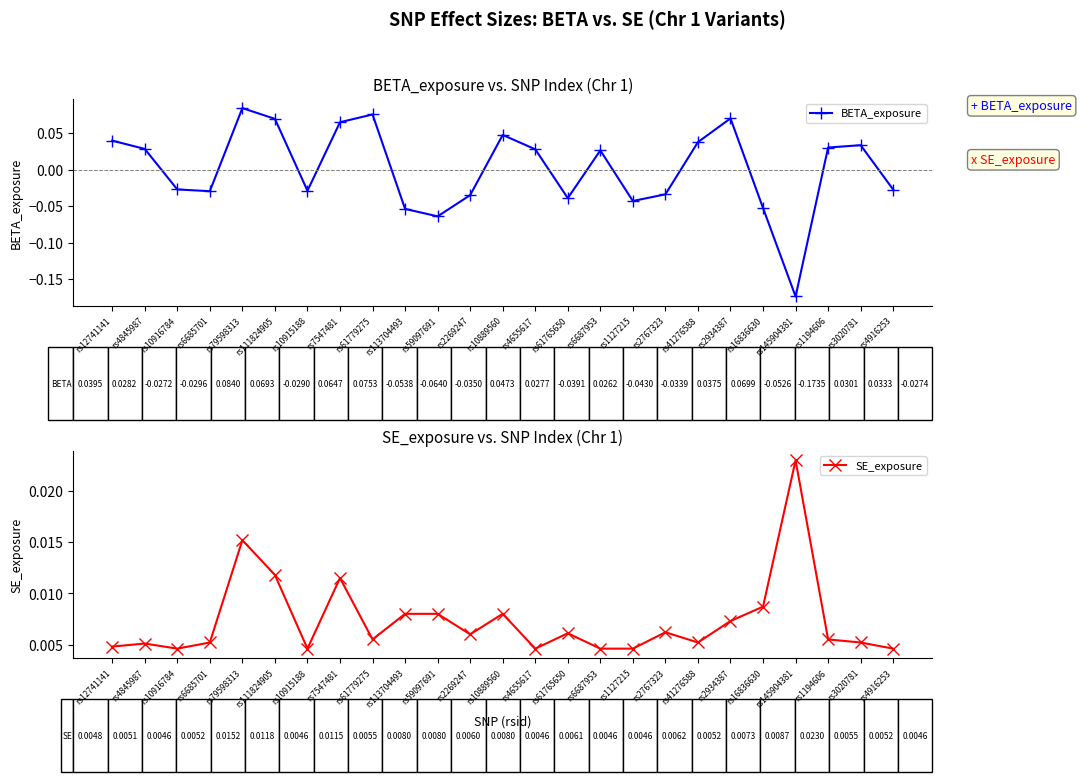

How many intersections are there between BETA_exposure and SE_exposure?

13